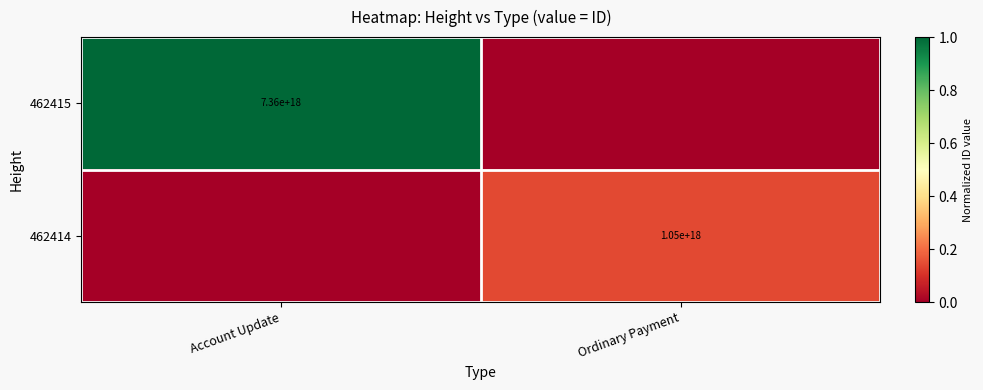

Is it true that 462415 equals 10071535715997456384 at Account Update?

False